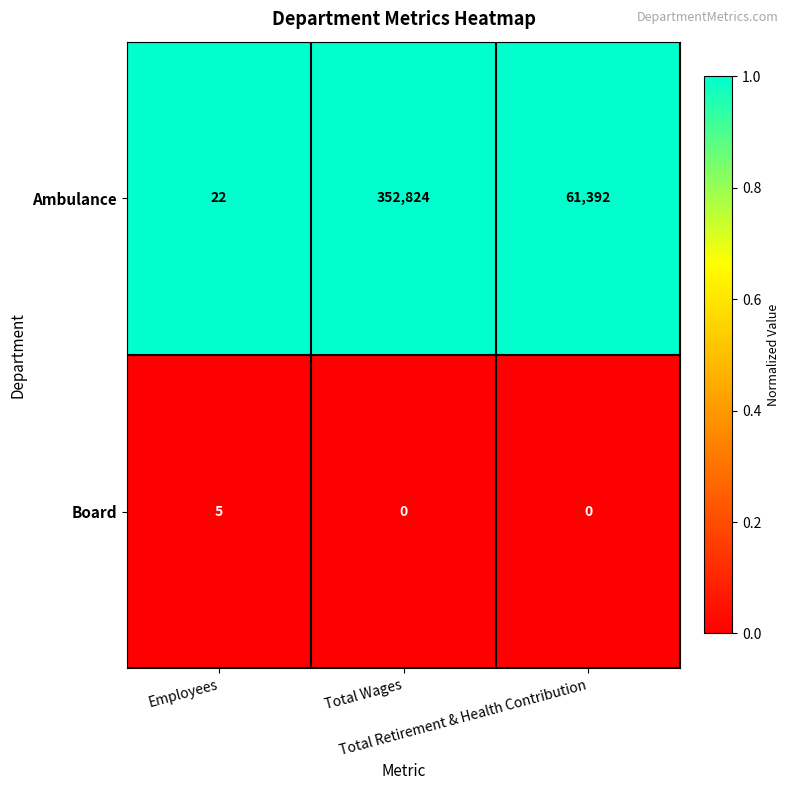

List the series in order of their overall mean, lowest first.

Board, Ambulance